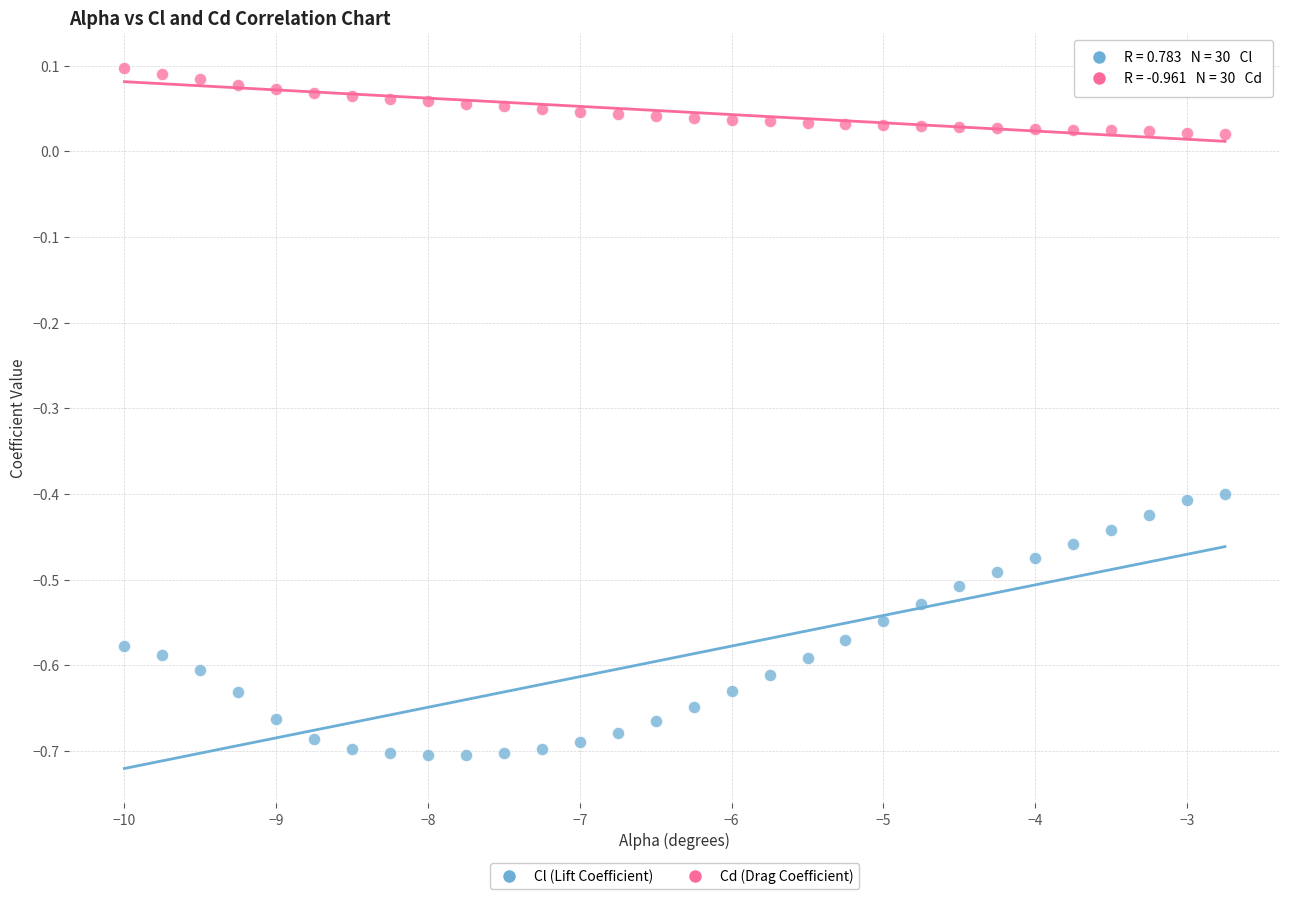

Which series contains the lowest Y value?

Cl (Lift Coefficient)